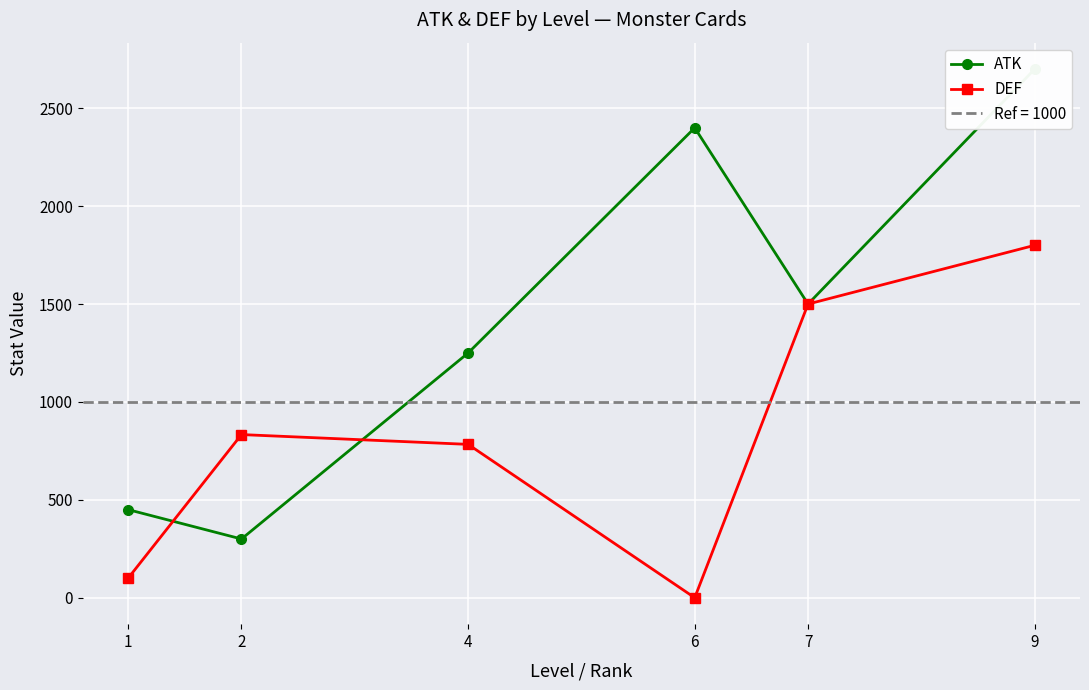

The value of ATK at 4 is 1250.0. True or false?

True